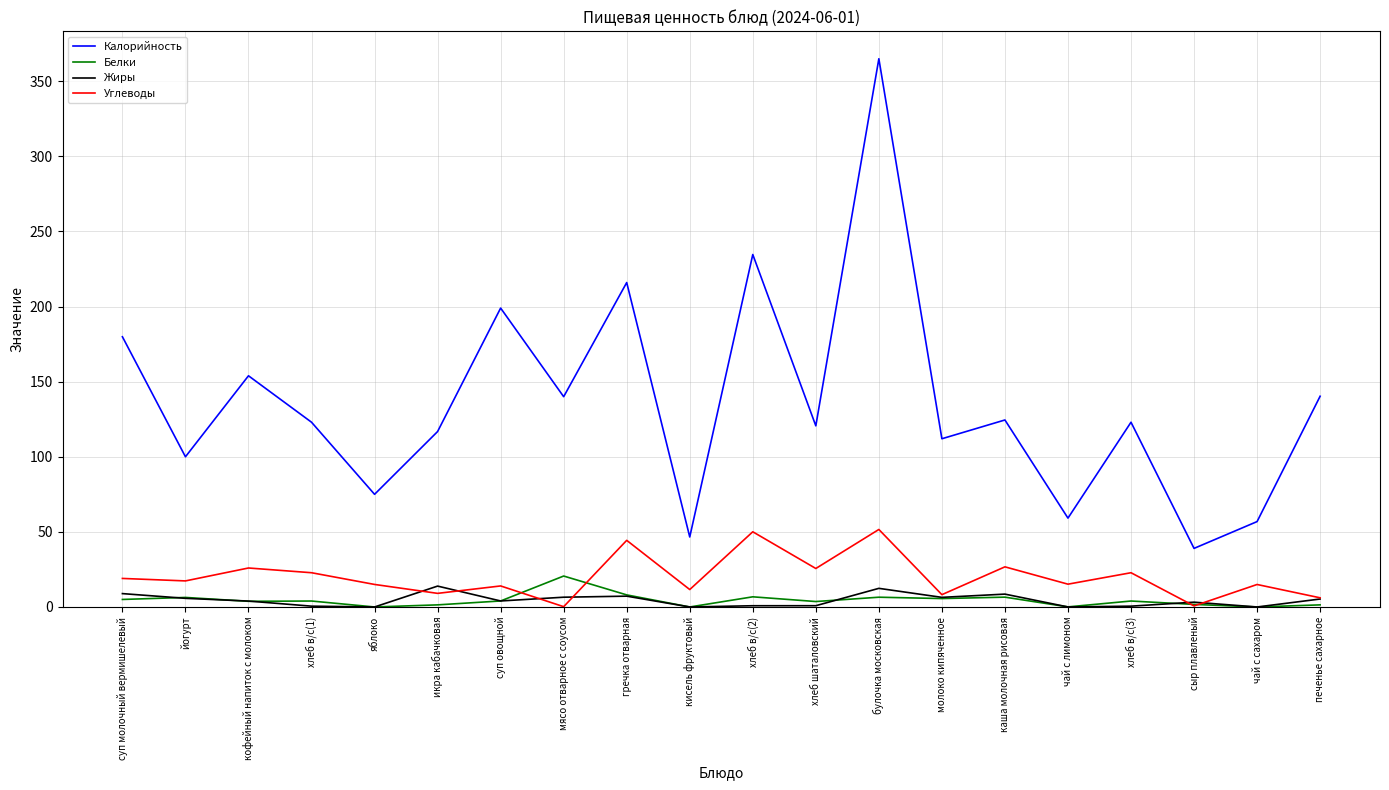

The value of Углеводы at чай с лимоном is 15.2. True or false?

True